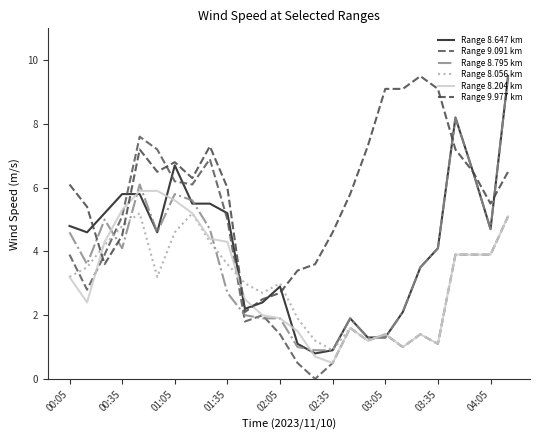

Does the chart display data point markers on the line(s)?

No